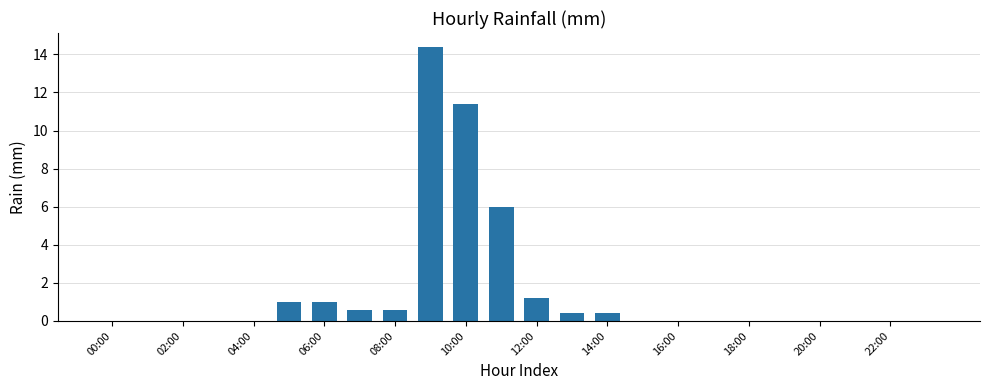

Reading right to left, list all the values displayed in this chart.

0.0	0.0	0.0	0.0	0.0	0.0	0.0	0.0	0.0	0.4	0.4	1.2	6.0	11.4	14.4	0.6	0.6	1.0	1.0	0.0	0.0	0.0	0.0	0.0